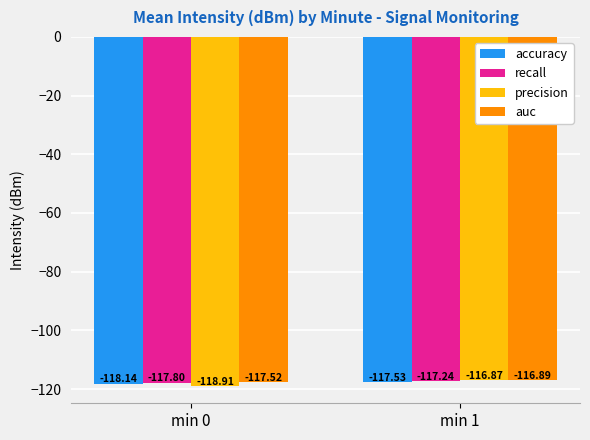

Which series has the largest range (max minus min)?

precision